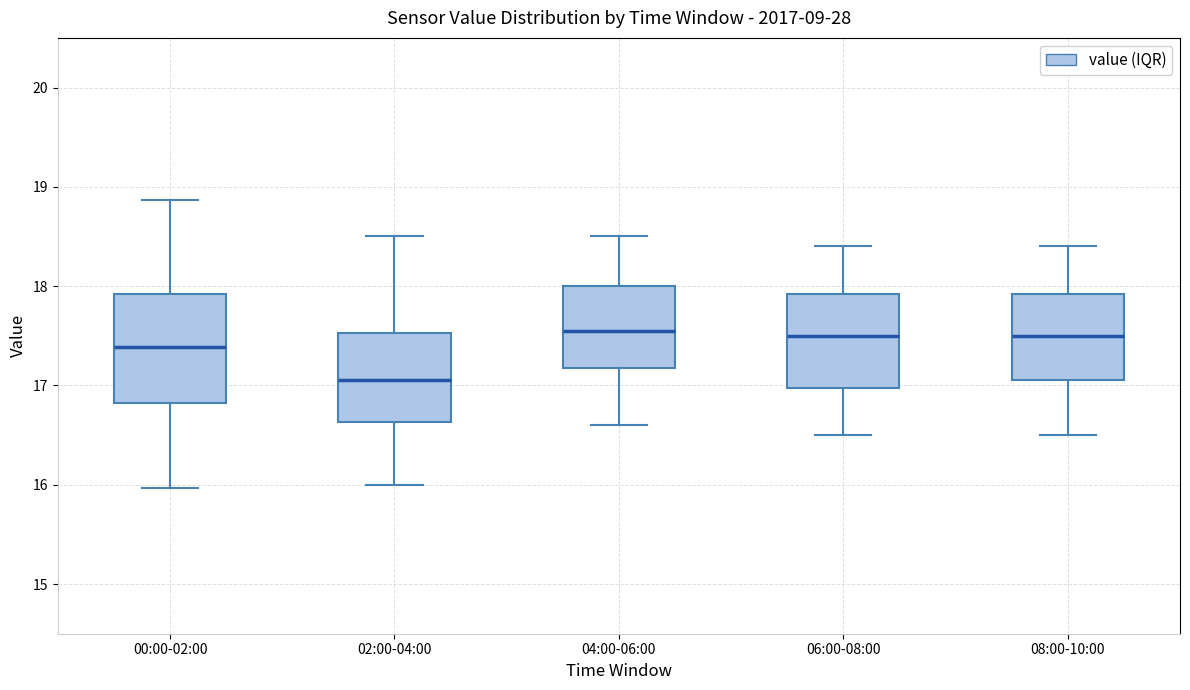

Reading left to right, read every box against the y-axis: the position of its median line, the range the box covers, and the ends of its whiskers. The values are not printed on the chart, so give them approximately, as read against the axis.

00:00-02:00: median 17.4, box 16.8 to 17.9, whiskers 16.0 to 18.9
02:00-04:00: median 17.1, box 16.6 to 17.5, whiskers 16.0 to 18.5
04:00-06:00: median 17.6, box 17.2 to 18.0, whiskers 16.6 to 18.5
06:00-08:00: median 17.5, box 17.0 to 17.9, whiskers 16.5 to 18.4
08:00-10:00: median 17.5, box 17.1 to 17.9, whiskers 16.5 to 18.4